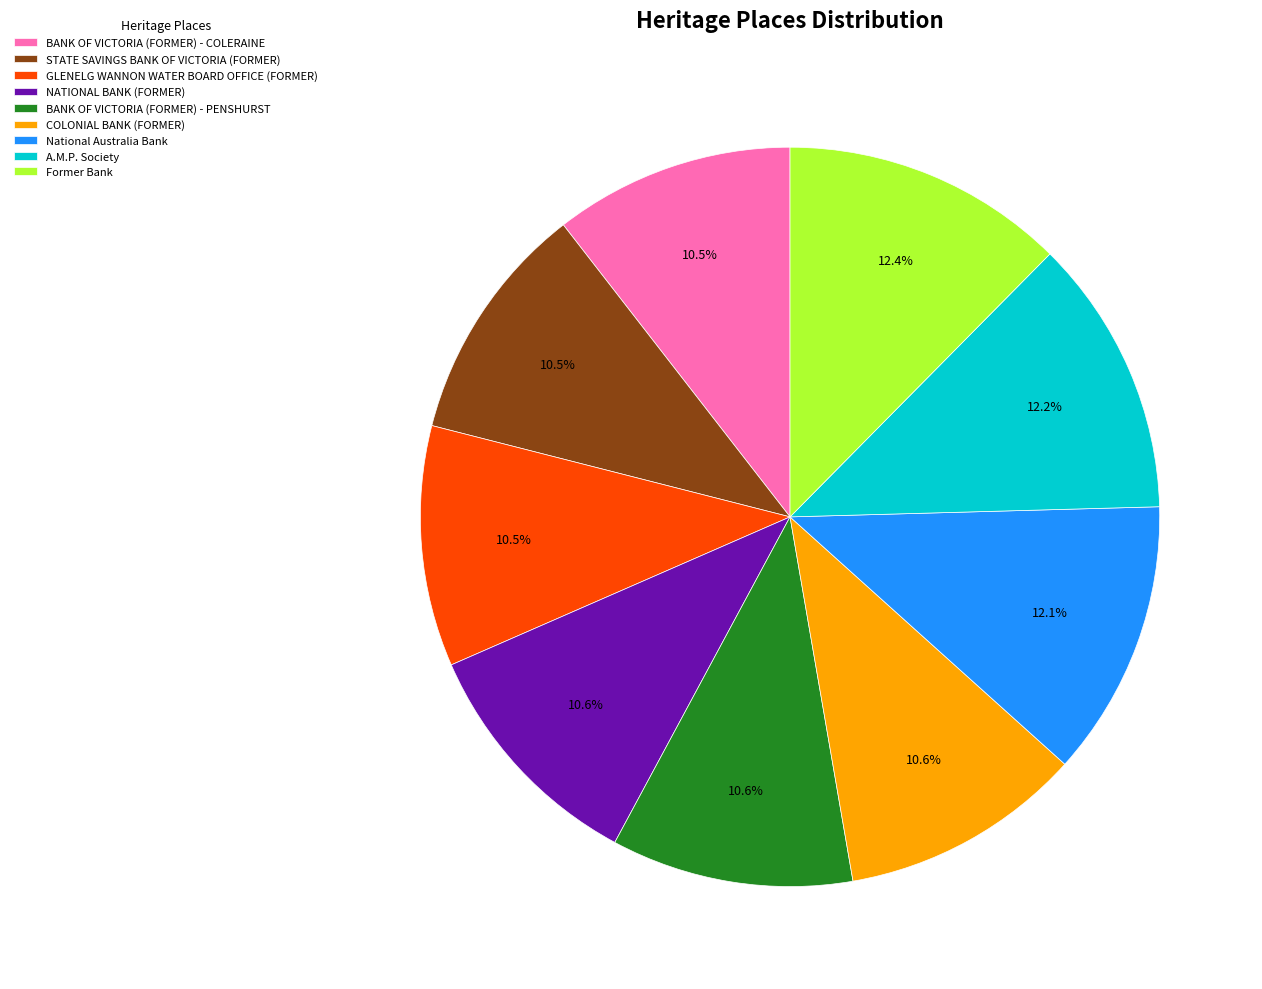

Does National Australia Bank account for over 50% of the chart?

No